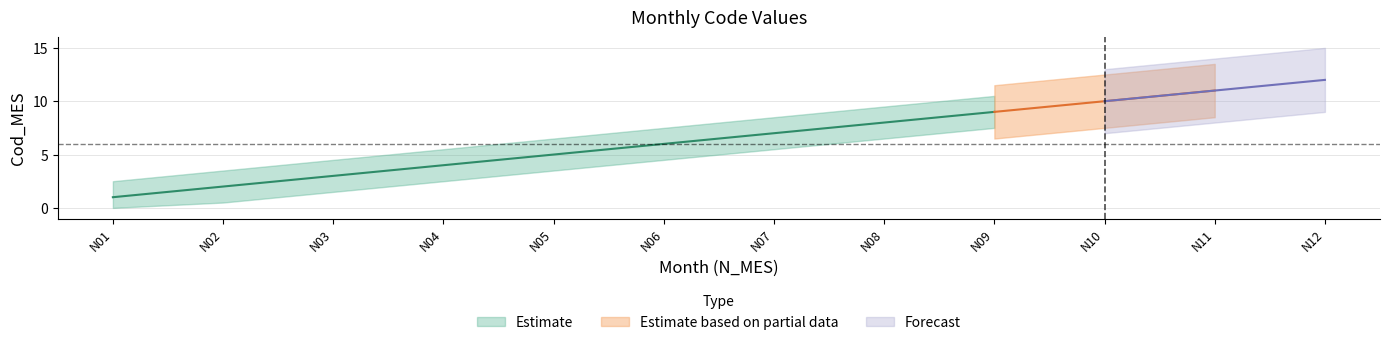

How many lines are shown in the chart?

3